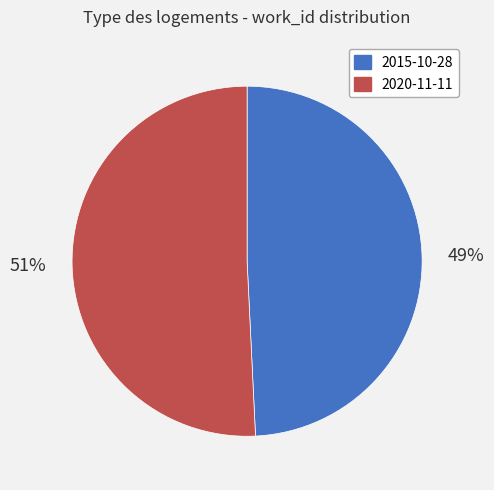

What is the ratio of the value at 2015-10-28 to the value at 2020-11-11?

1.0